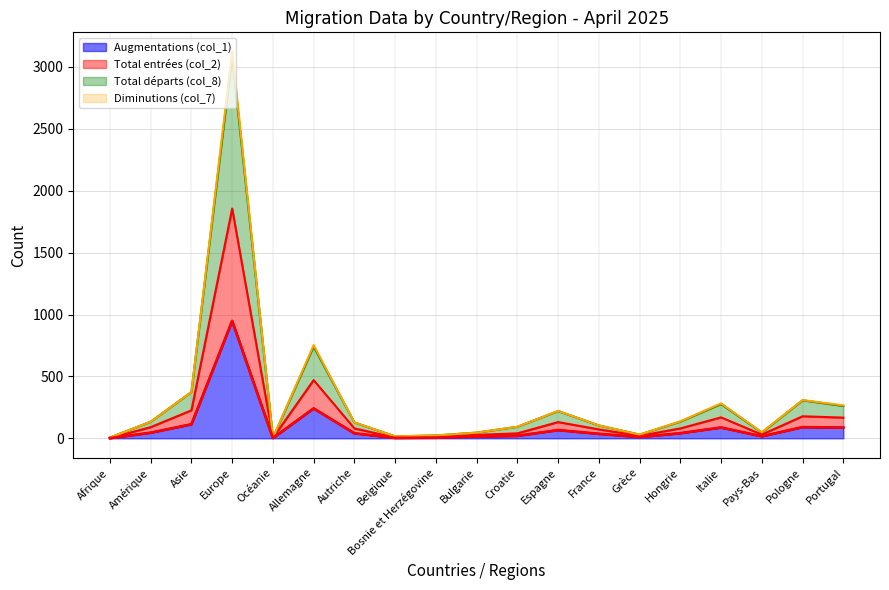

True or false: Diminutions (col_7) and Augmentations (col_1) intersect in this chart.

False